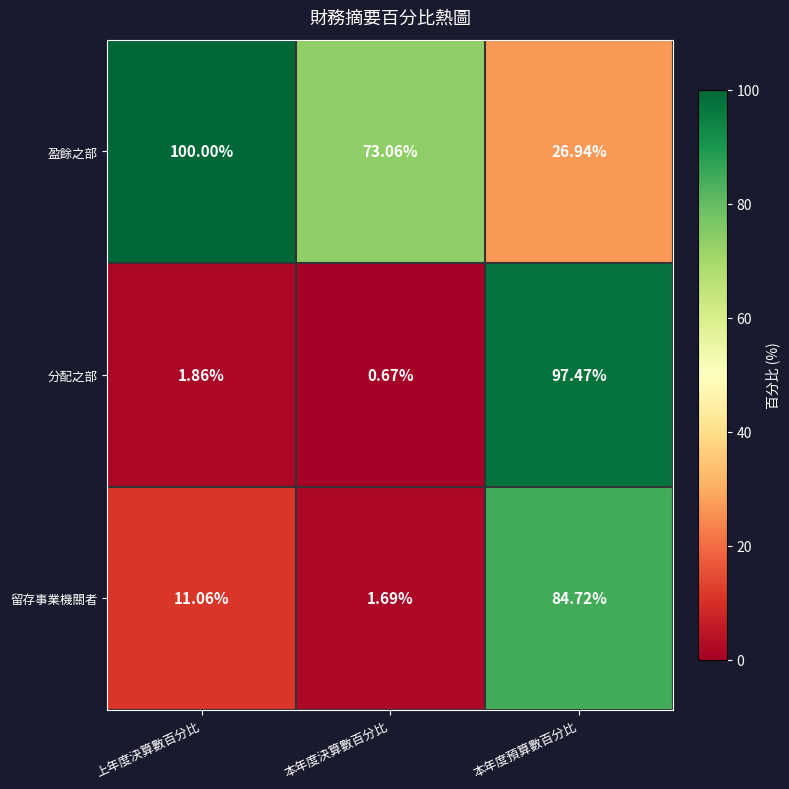

At which category is the sum across all series the highest?

本年度預算數百分比